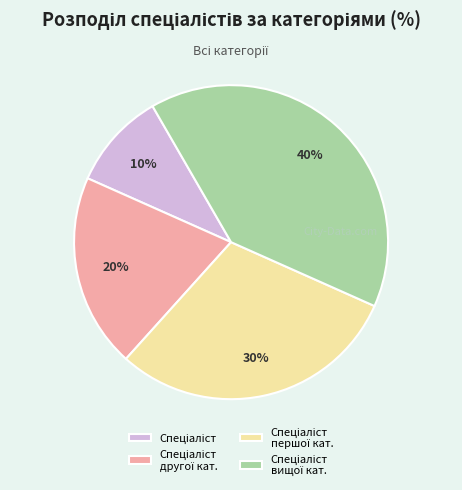

Count the number of slices in the pie.

4